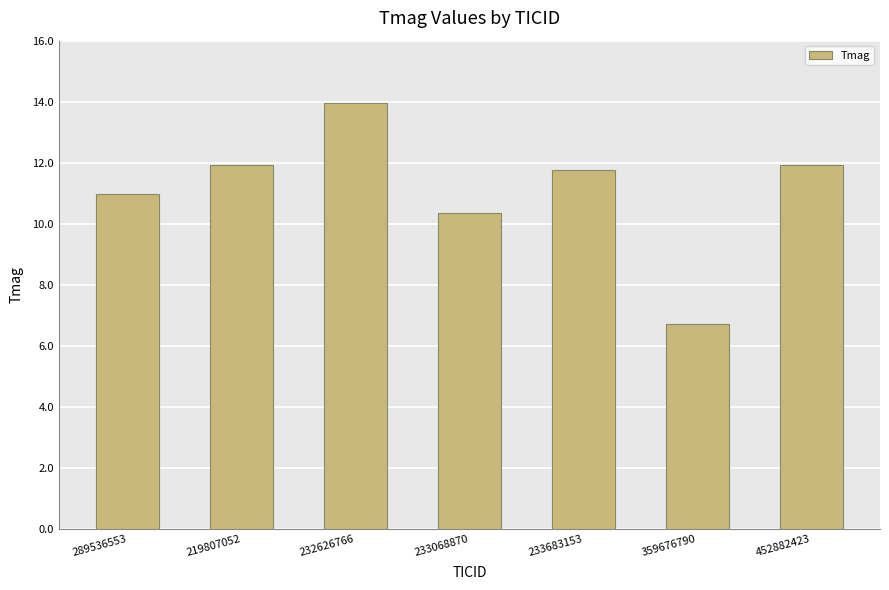

Read the value at 359676790.

6.7